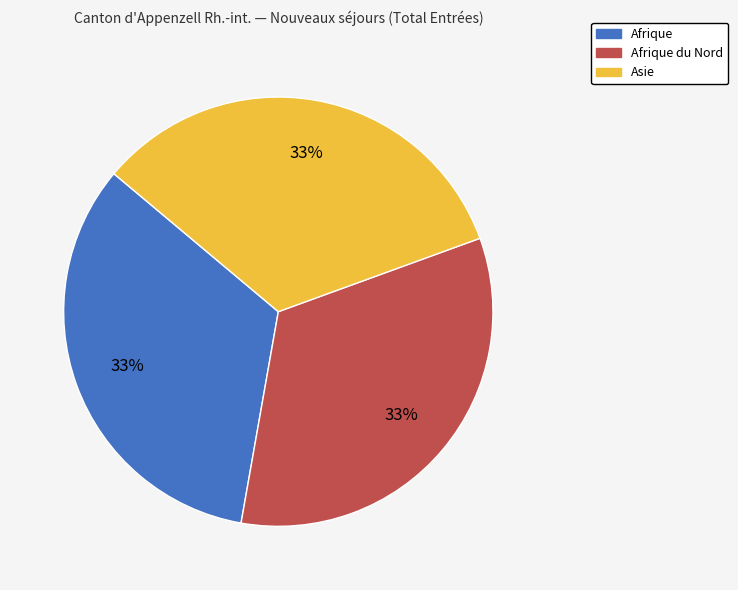

How many slices are in this pie chart?

3